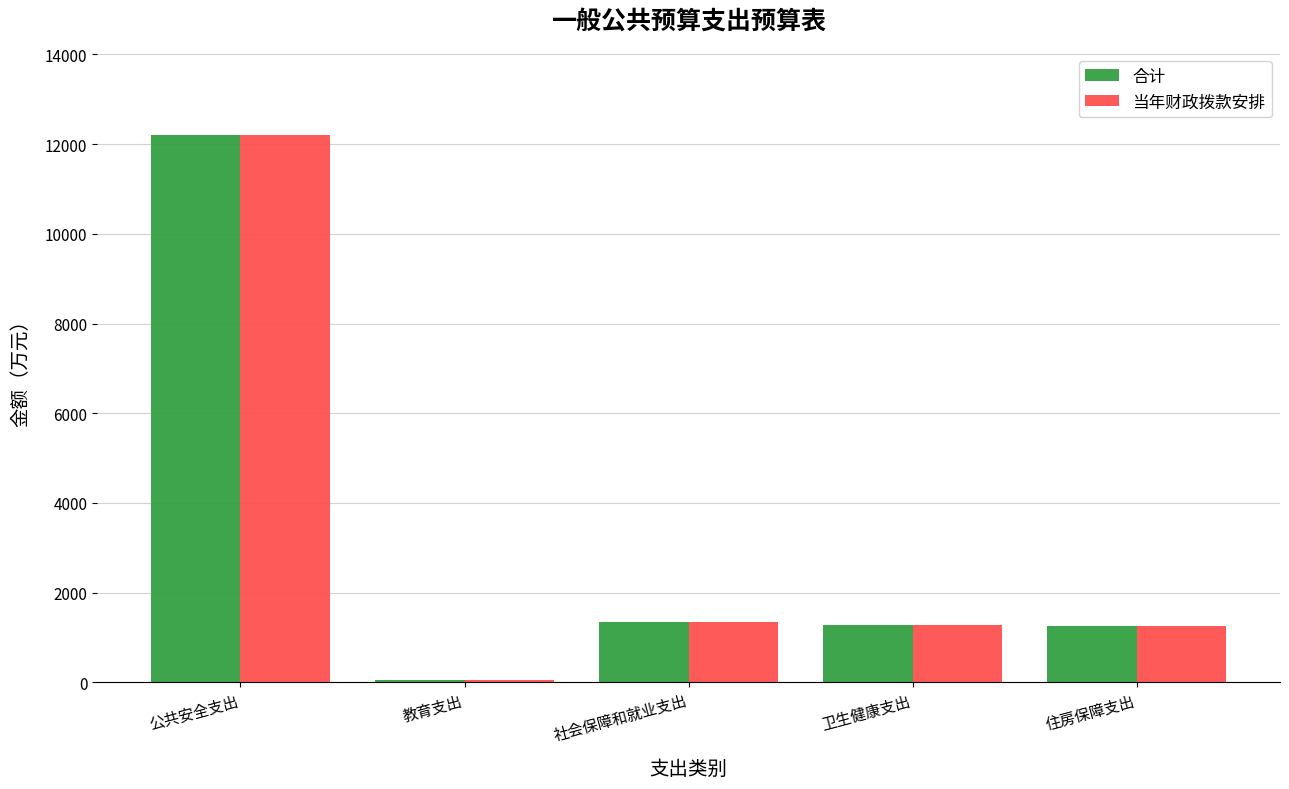

What is the approximate value of 合计 at 住房保障支出?

1249.8